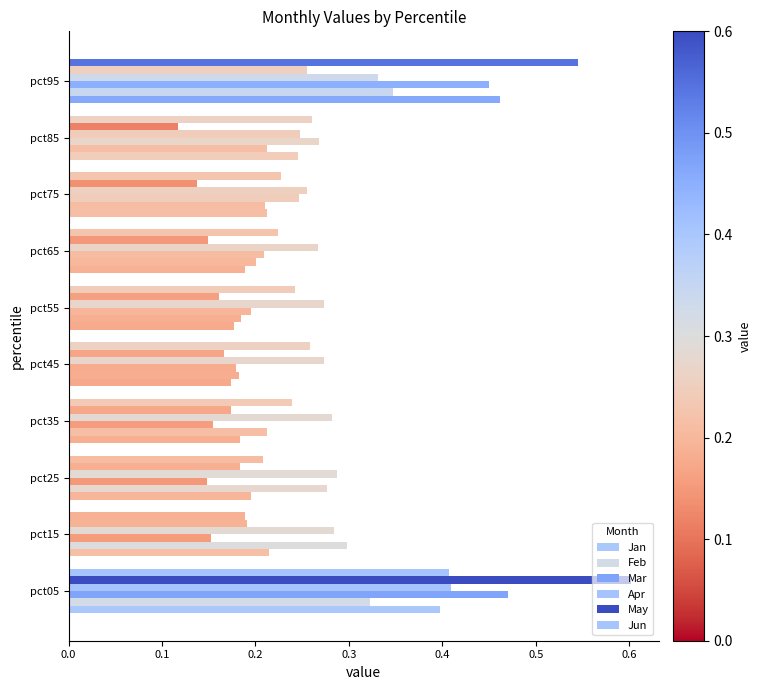

What is the difference between the maximum and minimum values in the Jun series?

0.4